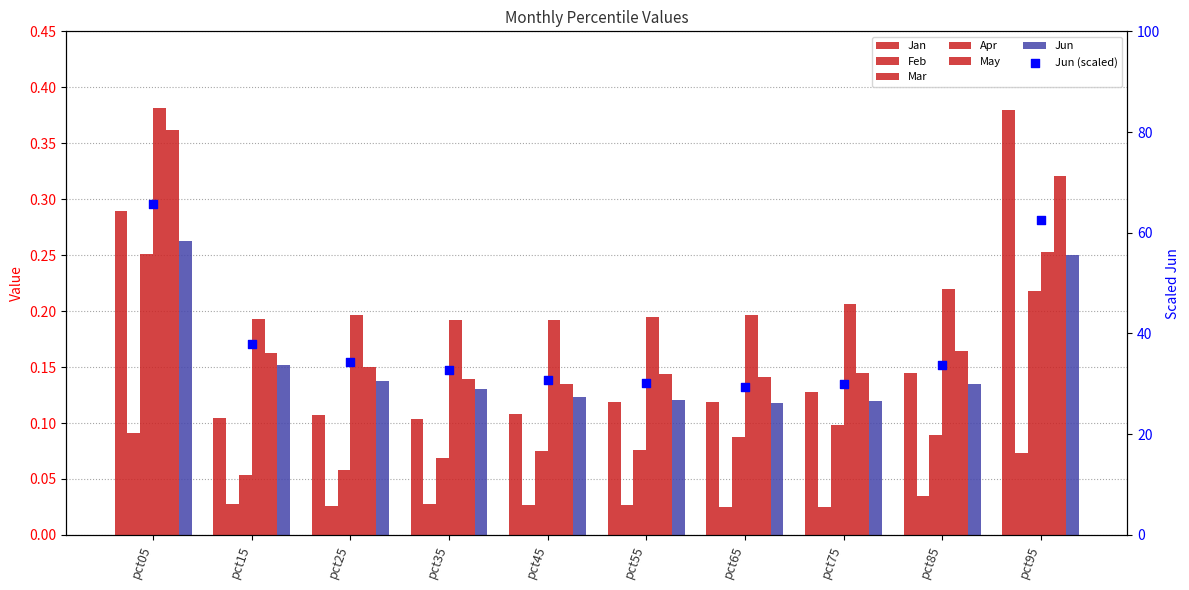

At which category is the sum across all series the highest?

pct05